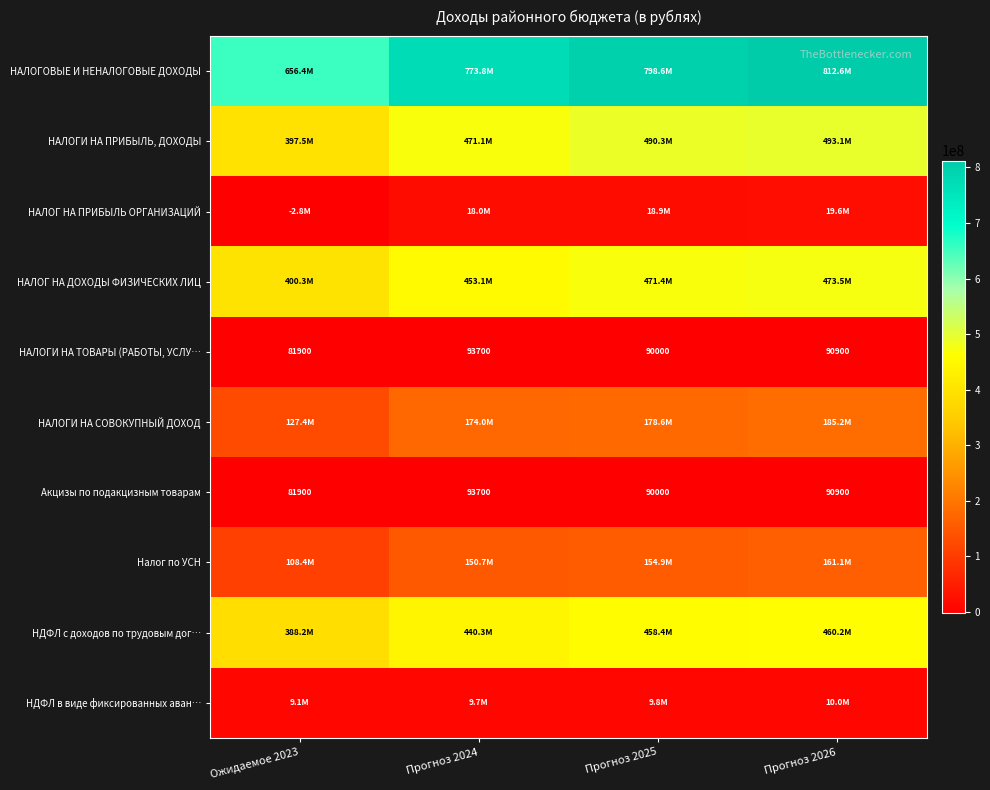

What is the average value of the Акцизы по подакцизным товарам series?

89125.0